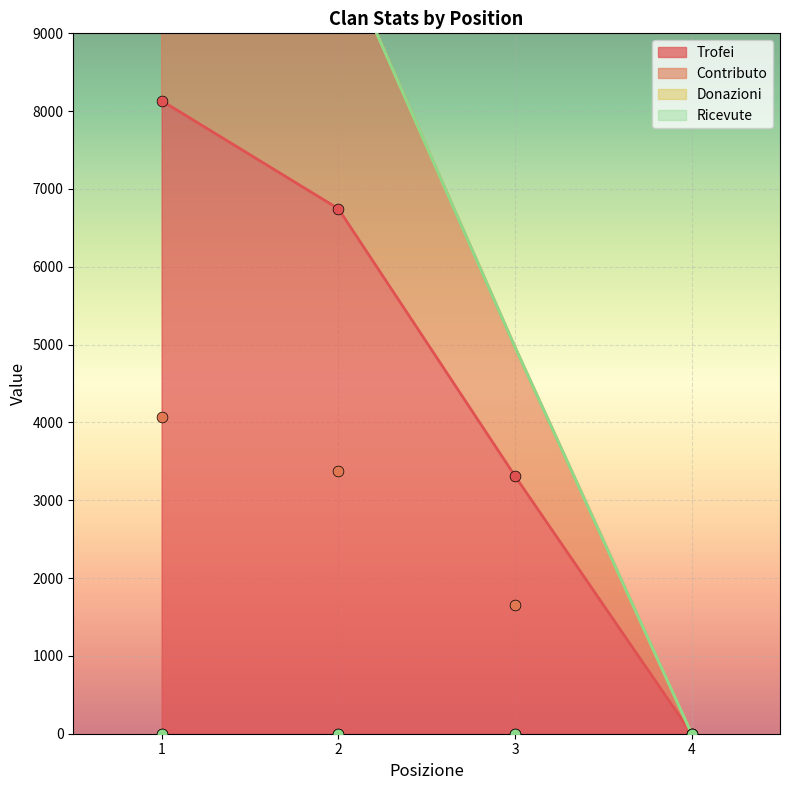

Which series contains the highest Y value?

Trofei